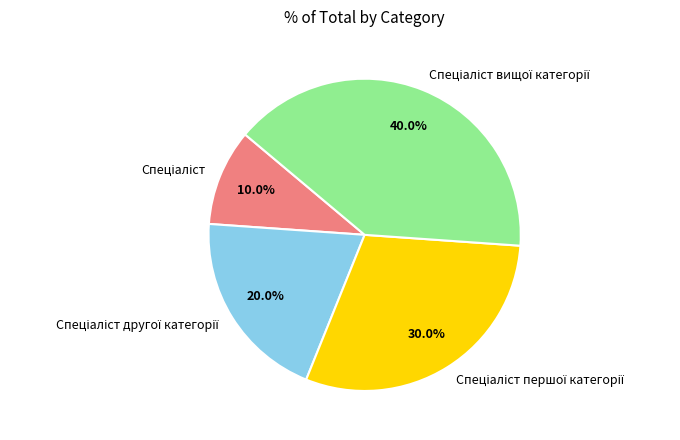

How many segments does this pie chart have?

4